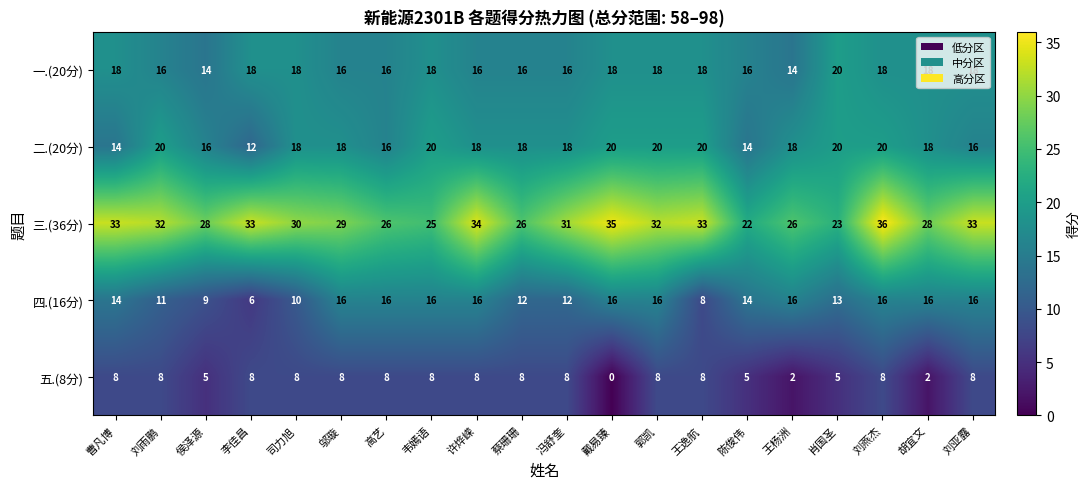

Which series has the widest spread of values?

三.(36分)